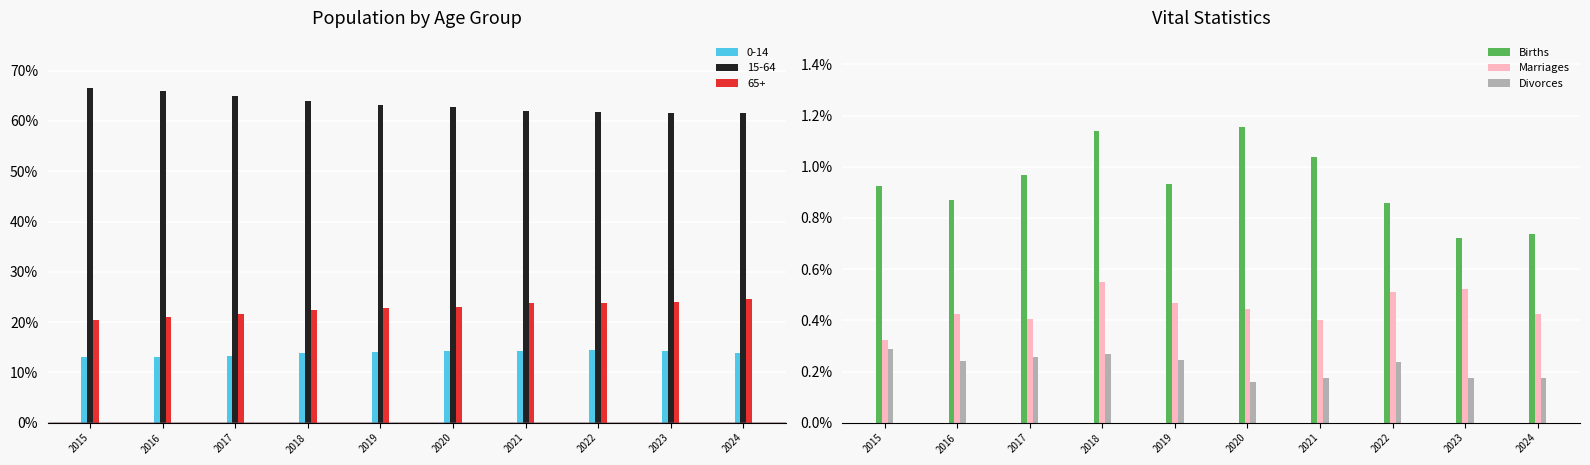

True or false: Marriages has a value of 0.0 at 2021.

True